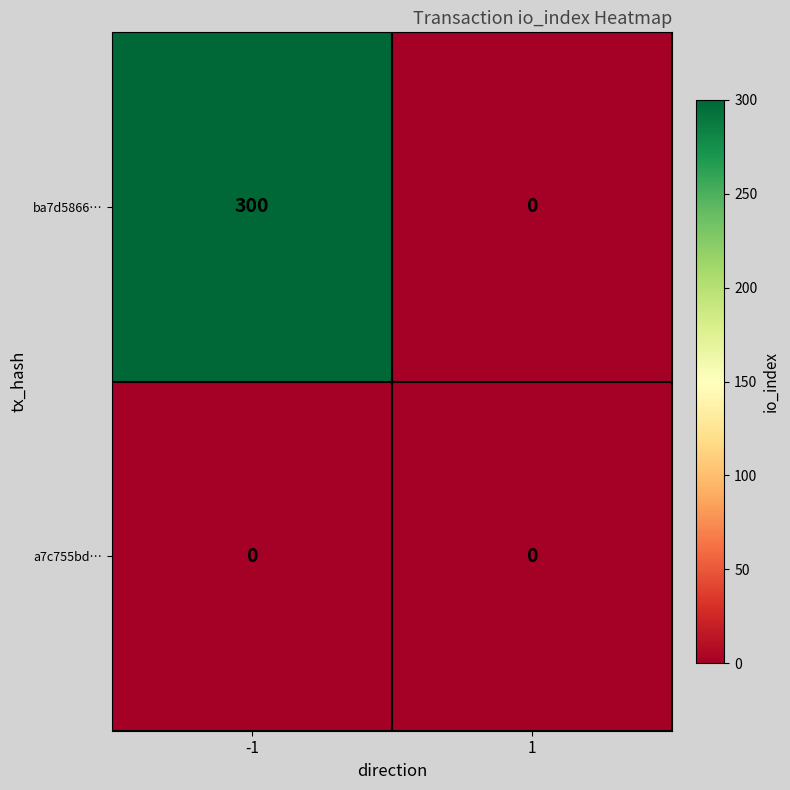

Rank the categories by ba7d5866… value from highest to lowest.

-1, 1